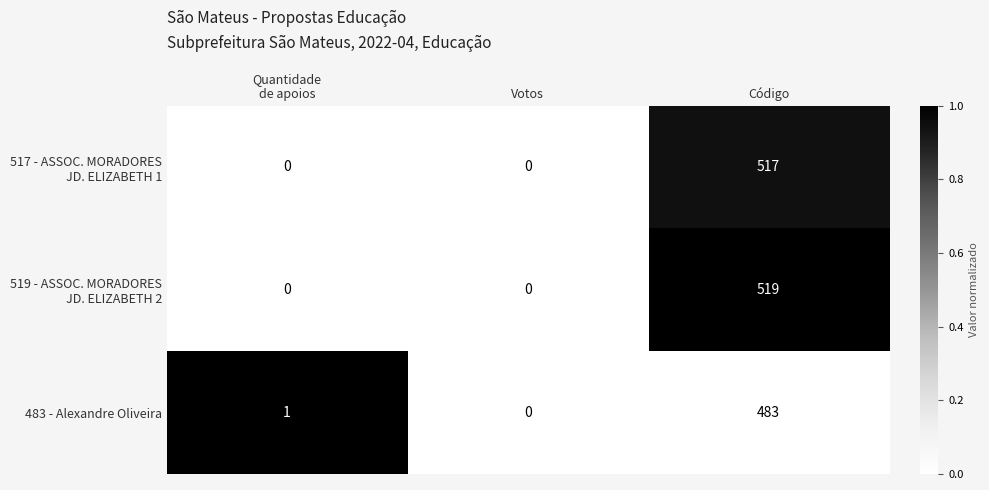

Is it true that 483 - Alexandre Oliveira equals 483 at Código?

True